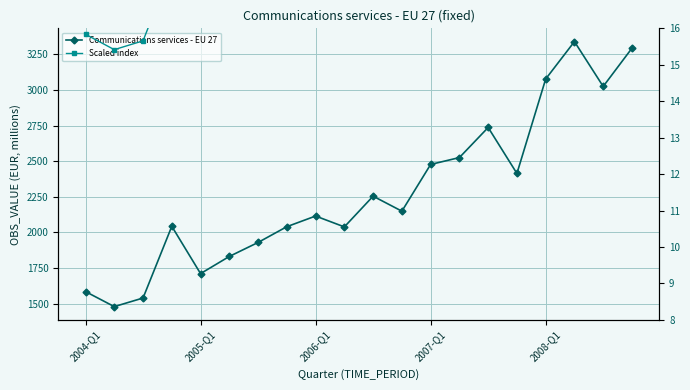

Read the Communications services - EU 27 value at 9.

2038.5